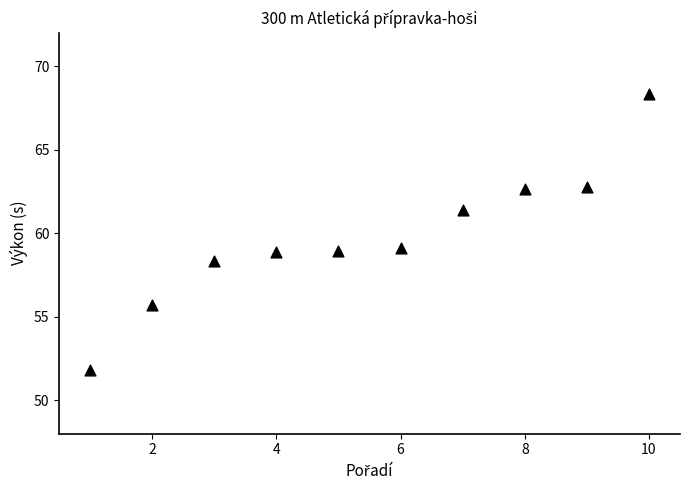

What is the range of Y values (max minus min)?

16.5